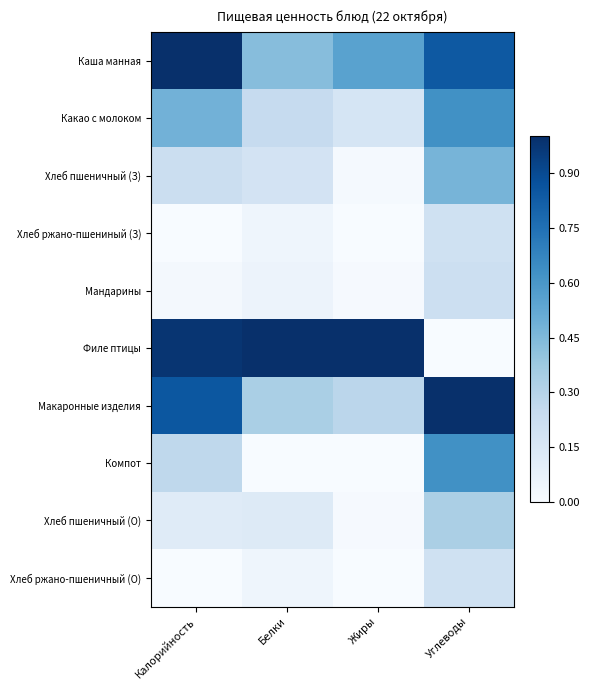

Reading right to left, list all the values displayed in this chart.

Каша манная: Углеводы=0.8	Жиры=0.6	Белки=0.4	Калорийность=1.0
Какао с молоком: Углеводы=0.6	Жиры=0.2	Белки=0.2	Калорийность=0.5
Хлеб пшеничный (З): Углеводы=0.5	Жиры=0.0	Белки=0.2	Калорийность=0.2
Хлеб ржано-пшениный (З): Углеводы=0.2	Жиры=0.0	Белки=0.0	Калорийность=0.0
Мандарины: Углеводы=0.2	Жиры=0.0	Белки=0.1	Калорийность=0.0
Филе птицы: Углеводы=0.0	Жиры=1.0	Белки=1.0	Калорийность=1.0
Макаронные изделия: Углеводы=1.0	Жиры=0.3	Белки=0.3	Калорийность=0.9
Компот: Углеводы=0.6	Жиры=0.0	Белки=0.0	Калорийность=0.3
Хлеб пшеничный (О): Углеводы=0.3	Жиры=0.0	Белки=0.1	Калорийность=0.1
Хлеб ржано-пшеничный (О): Углеводы=0.2	Жиры=0.0	Белки=0.0	Калорийность=0.0